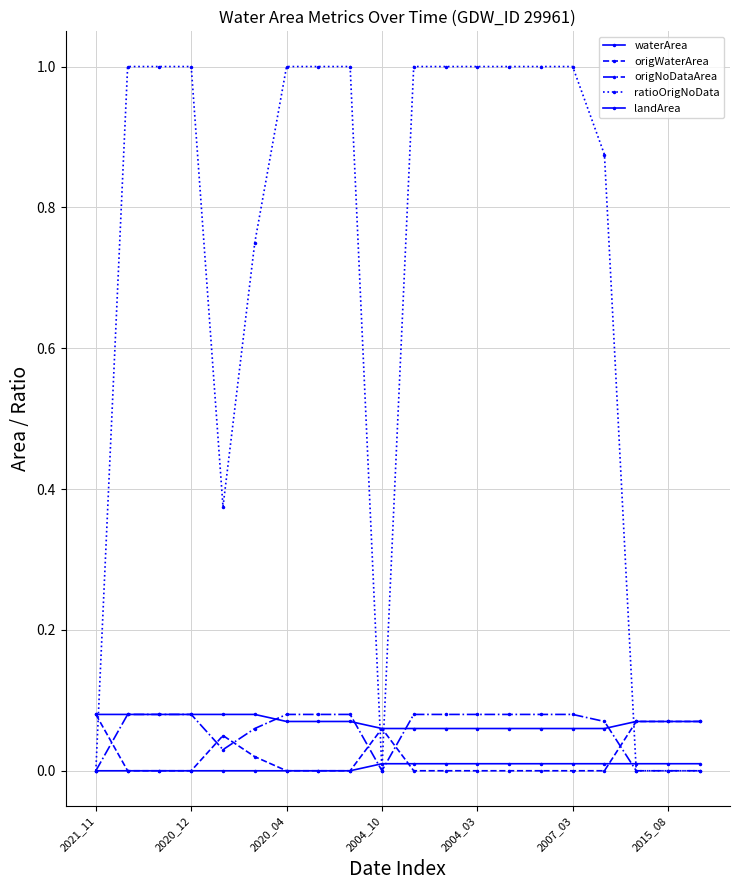

At which category is the sum across all series the highest?

2020_12